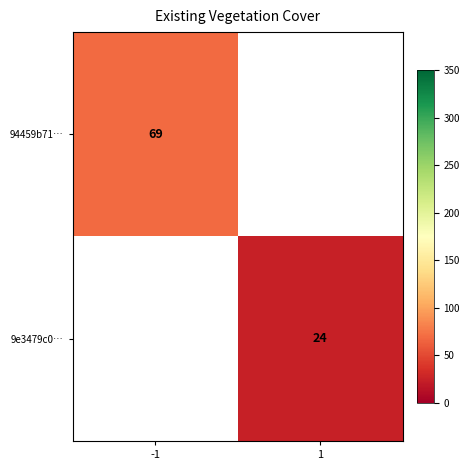

List the labels in order of 94459b71… value, smallest first.

1, -1